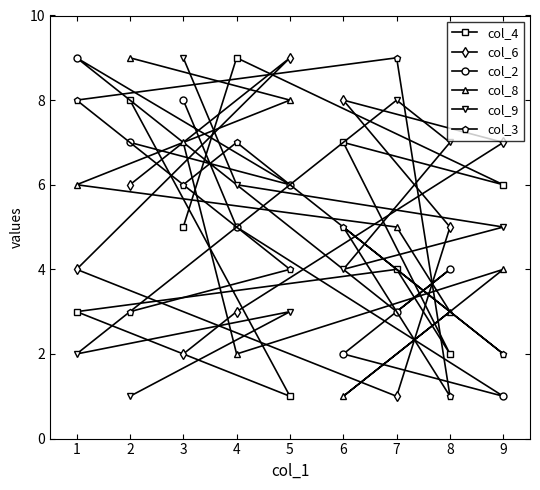

How many col_3 values are between 3 and 7?

5